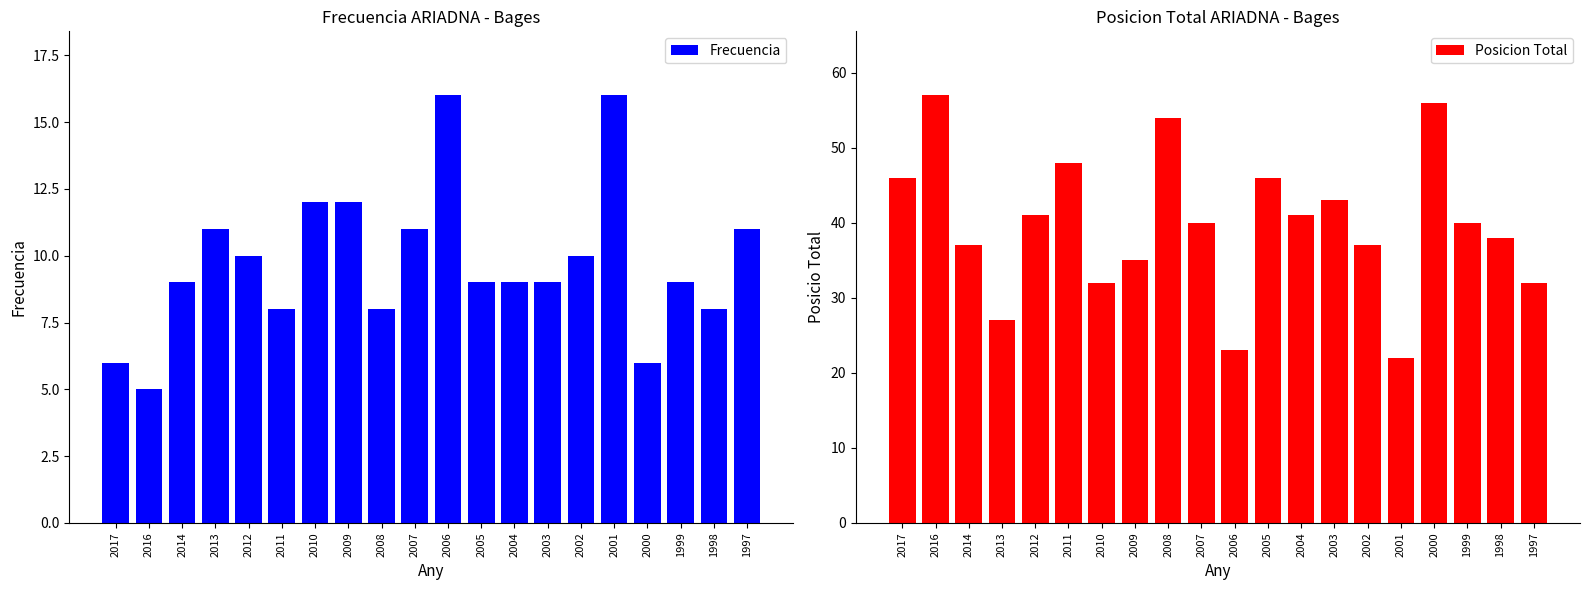

What is the smallest value displayed?

5